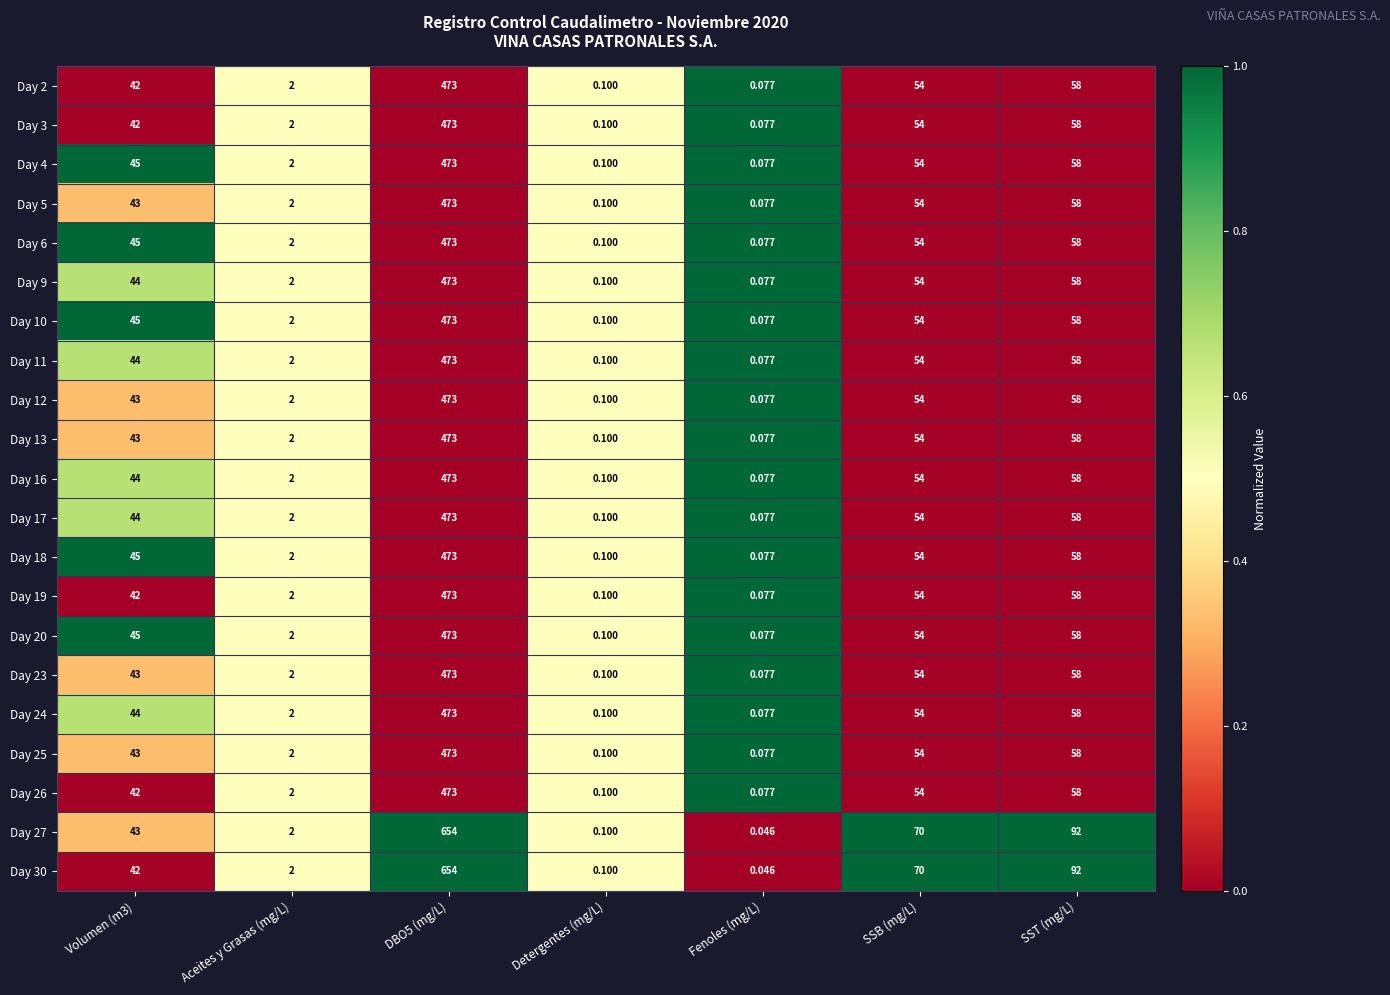

Which category has the lowest value in the Day 30 series?

Fenoles (mg/L)